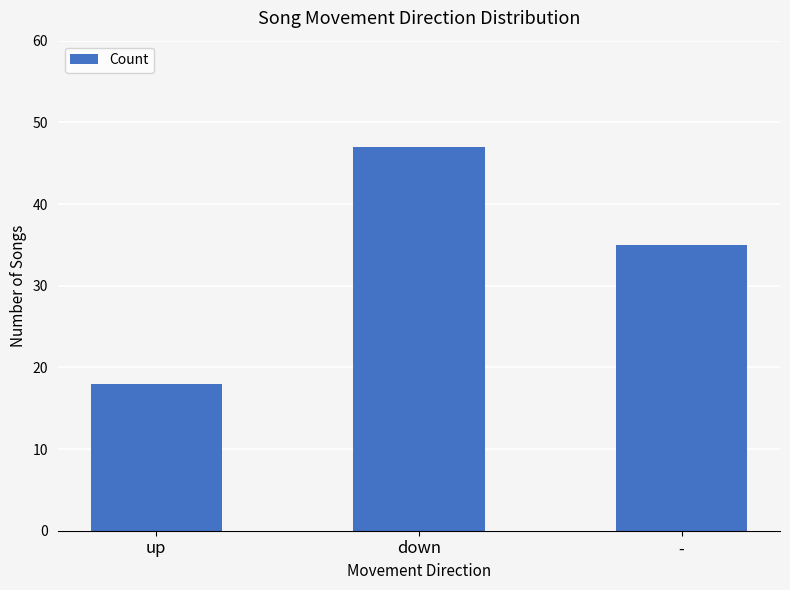

How many data points does each series have?

3